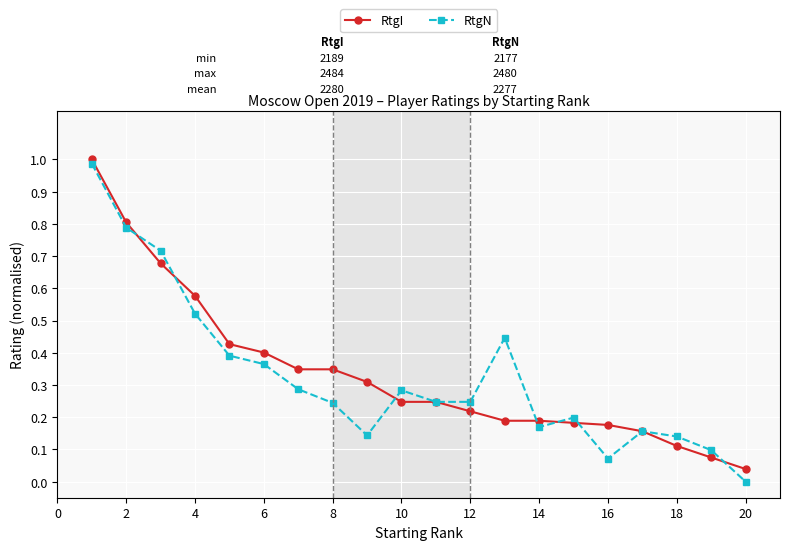

How many data points in RtgN are above 0?

19